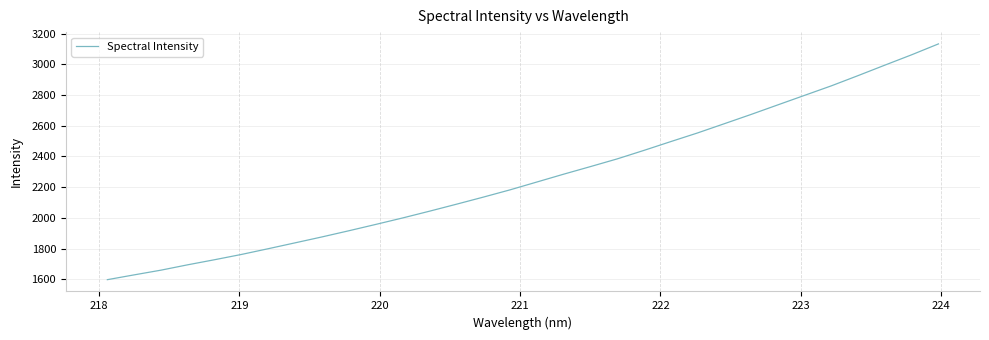

What is the difference between the maximum and minimum values?

1533.6